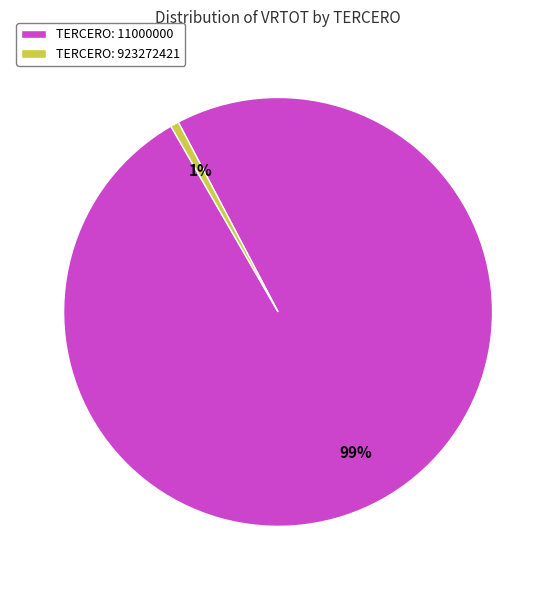

Between TERCERO: 11000000 and TERCERO: 923272421, which is larger?

TERCERO: 11000000